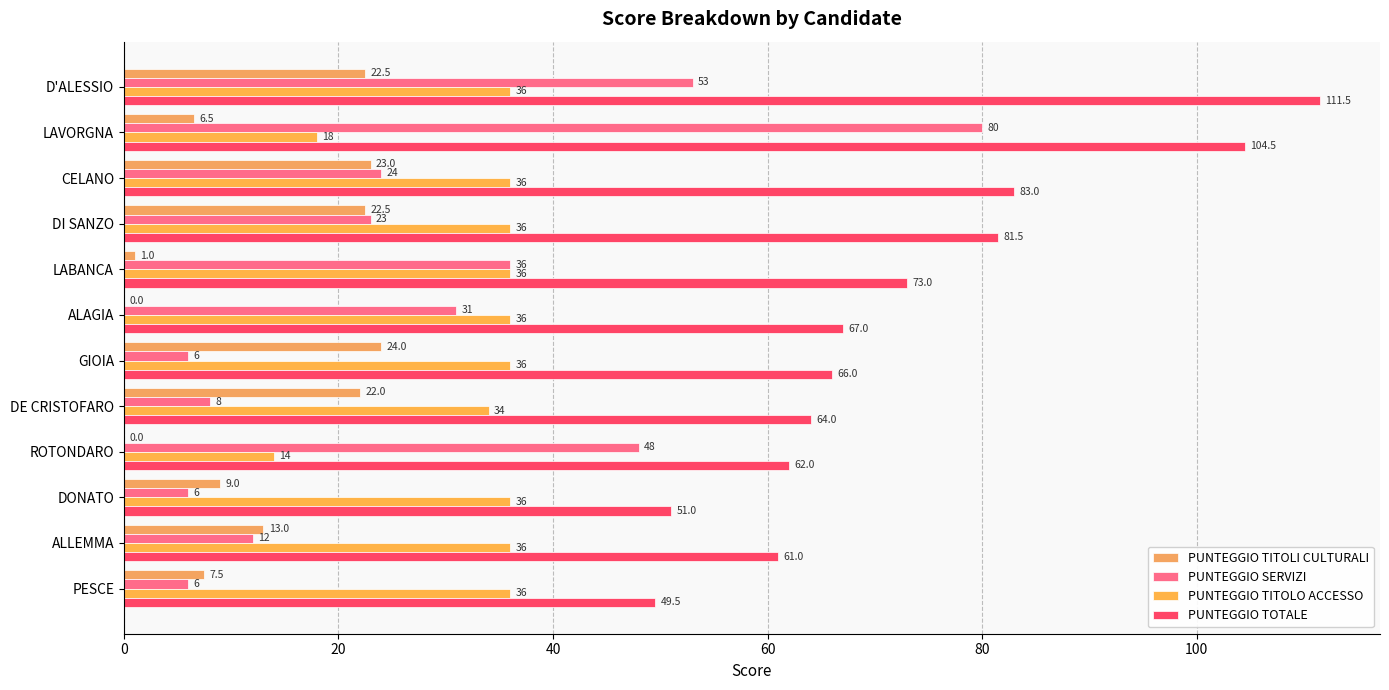

Which series has the largest total across all categories?

PUNTEGGIO TOTALE